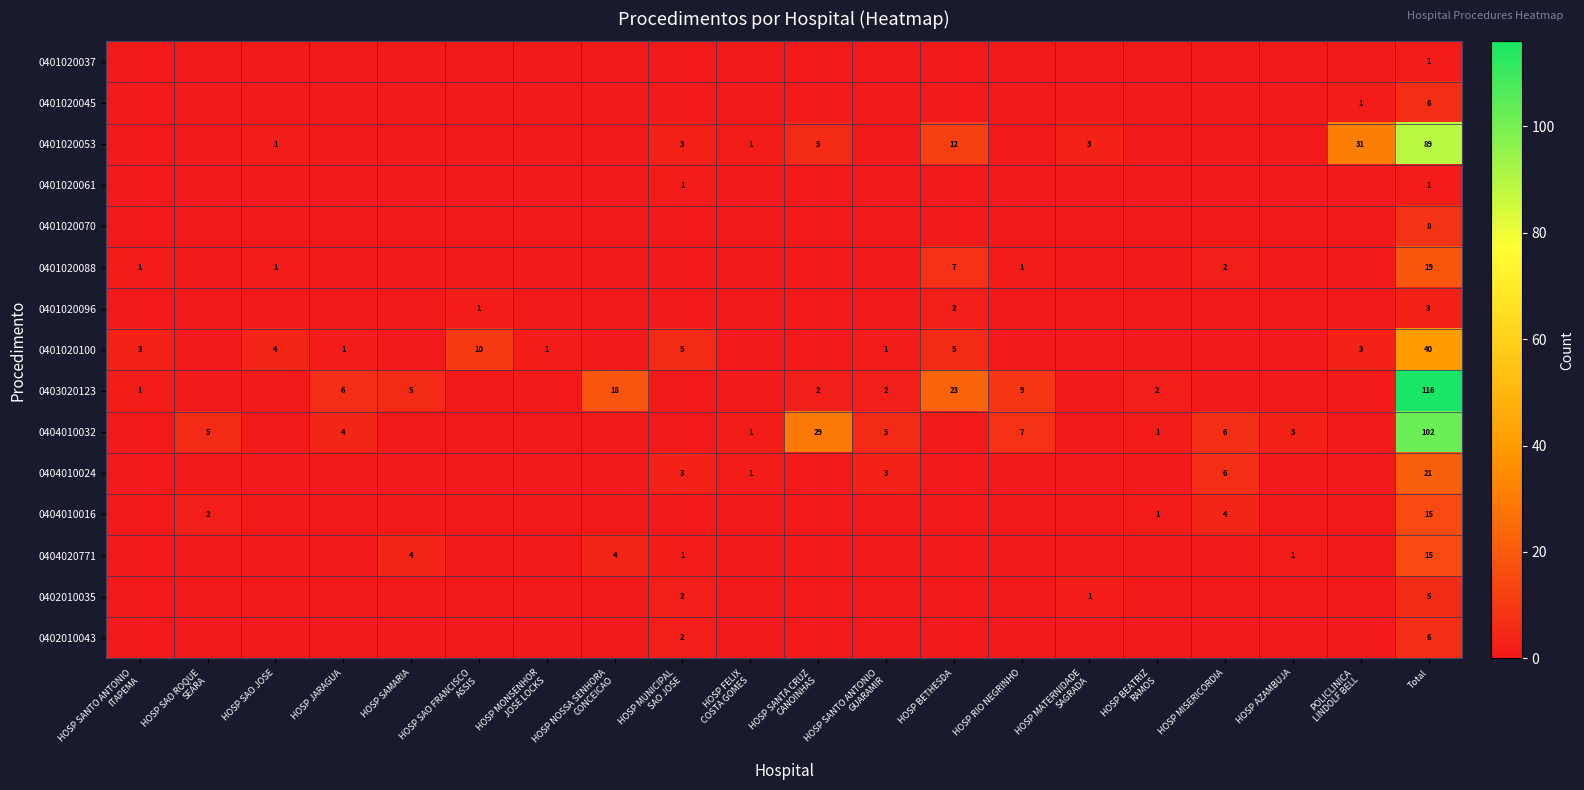

Between HOSP JARAGUA and HOSP SAO ROQUE
SEARA, which is larger?

HOSP JARAGUA